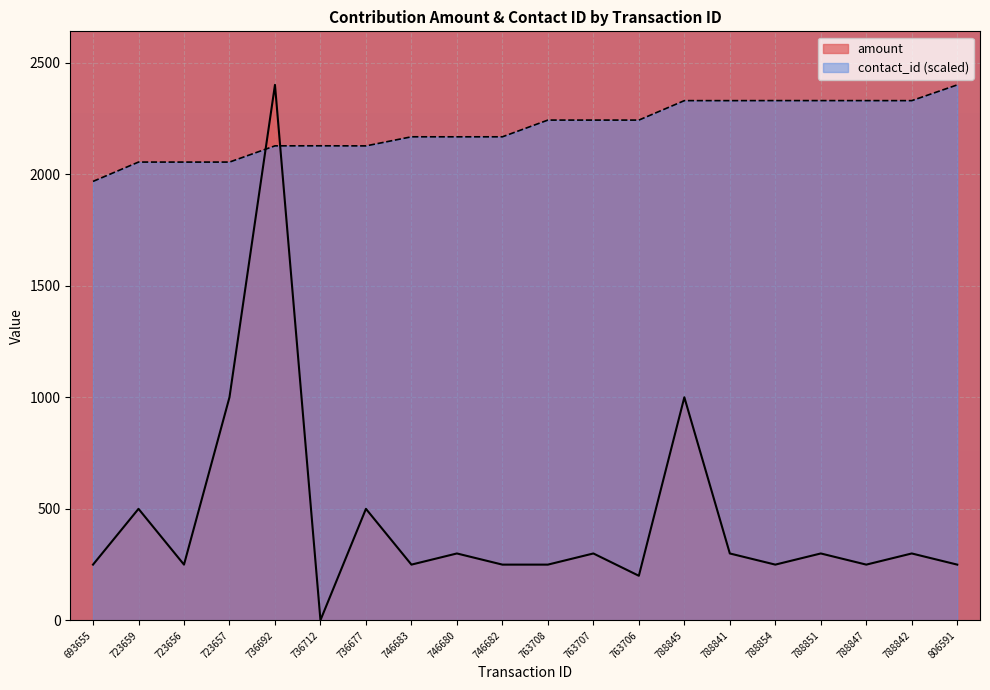

What is the label of the 1st point from the left?

693655